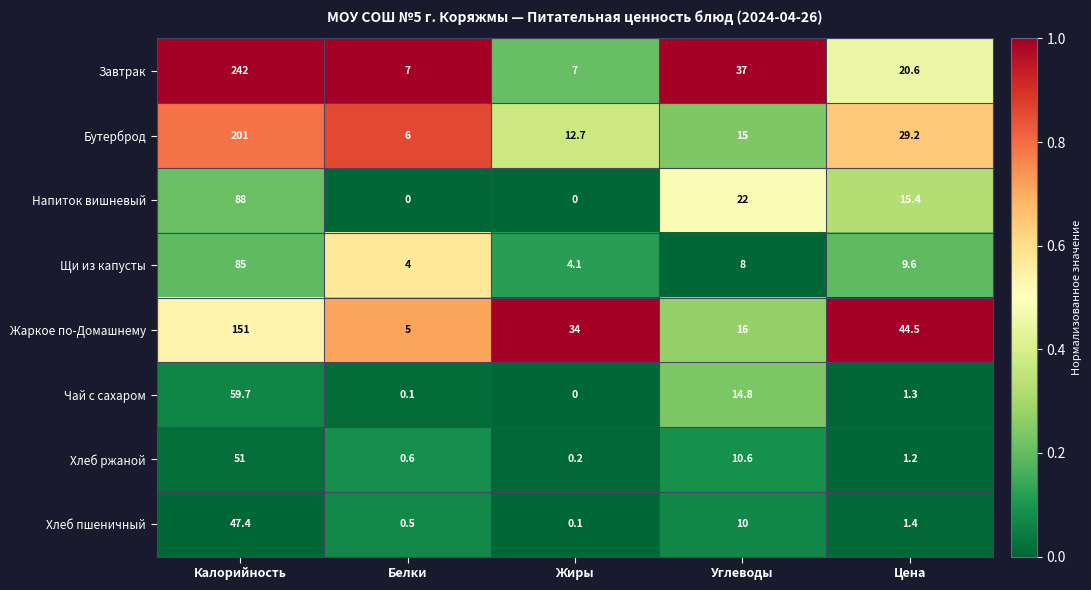

Which series has the largest total across all categories?

Завтрак